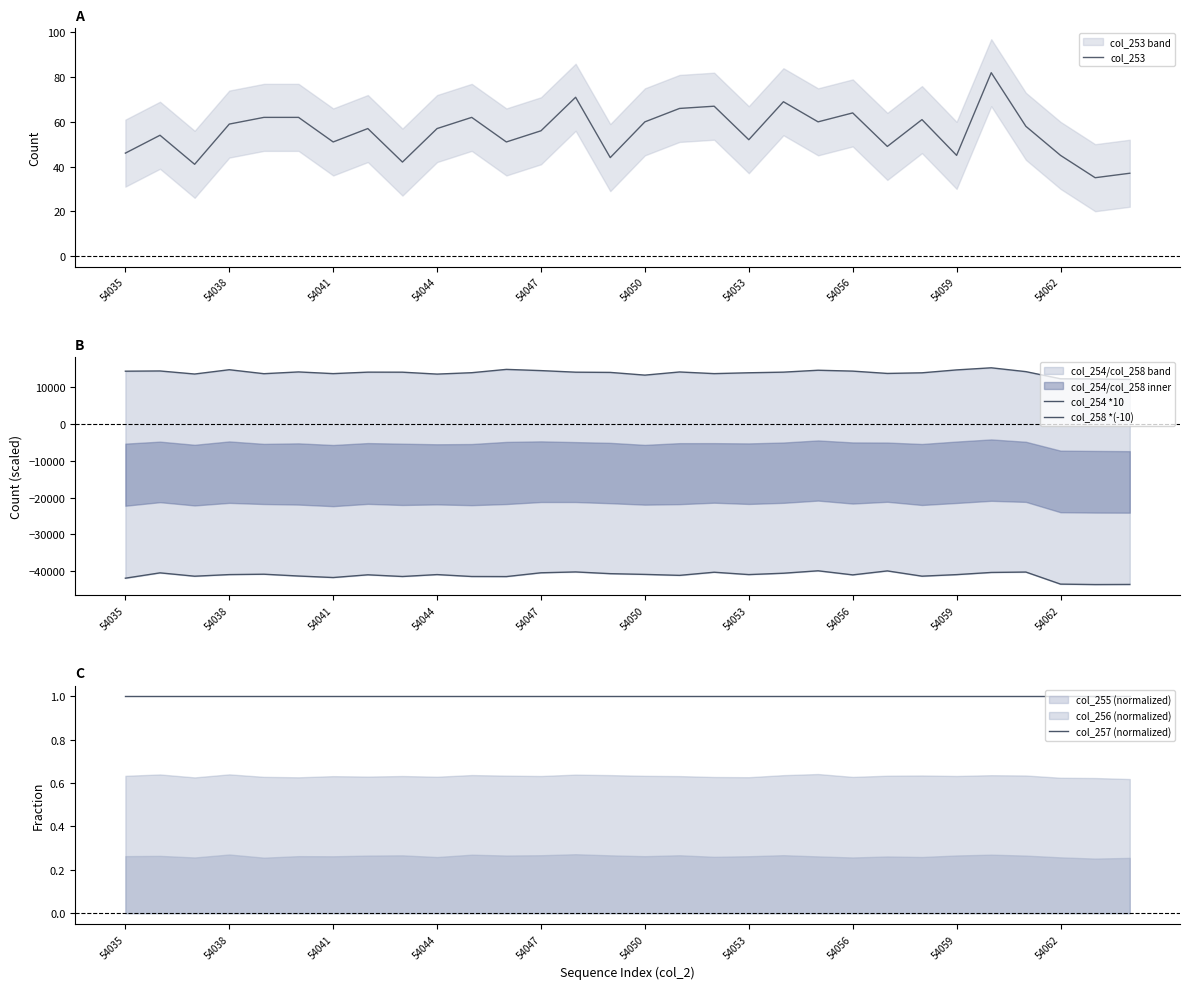

Is this an area chart (filled region under the line)?

No